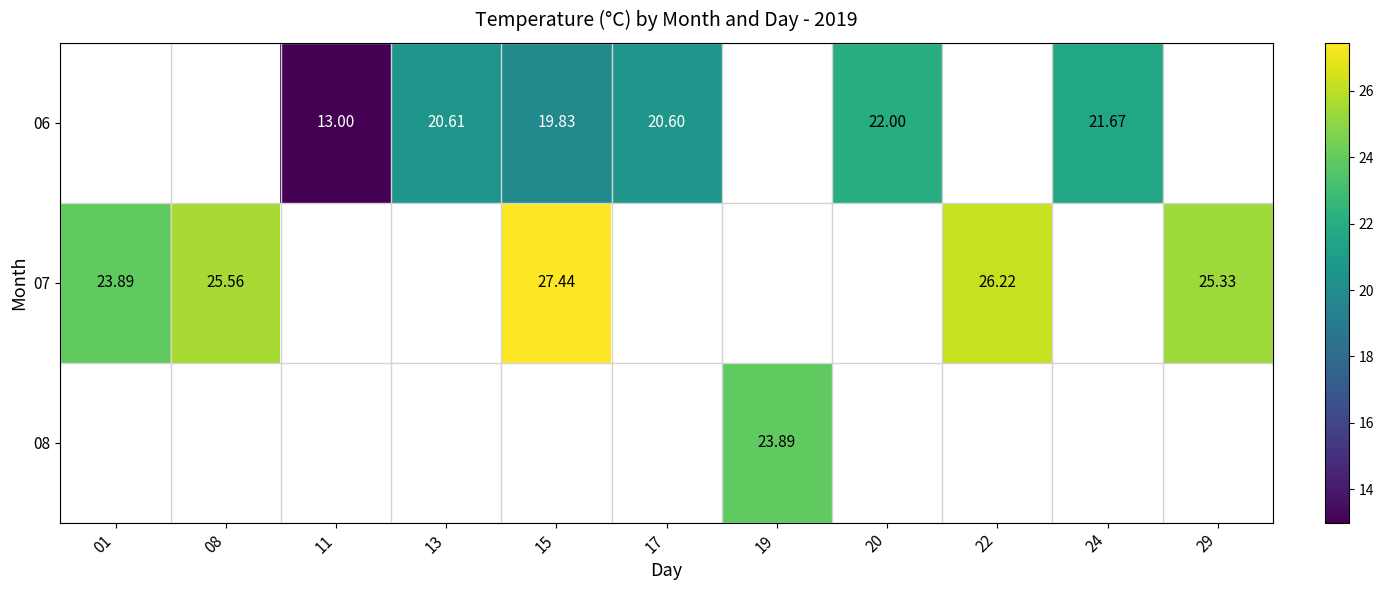

At which label is 07 closest to 25?

29